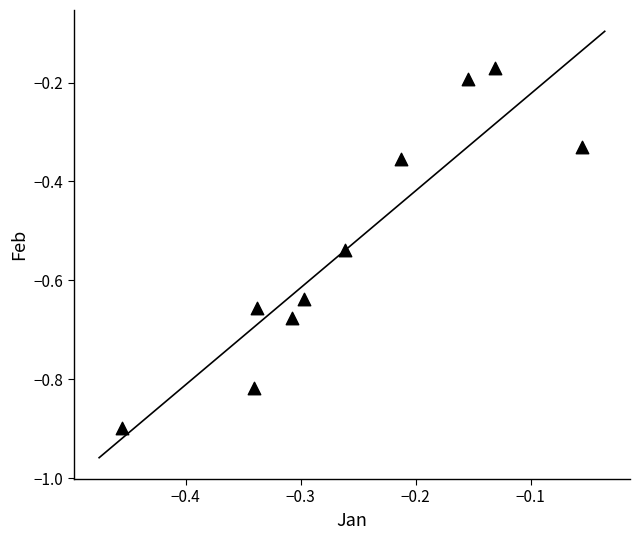

What is the range of X values (max minus min)?

0.4